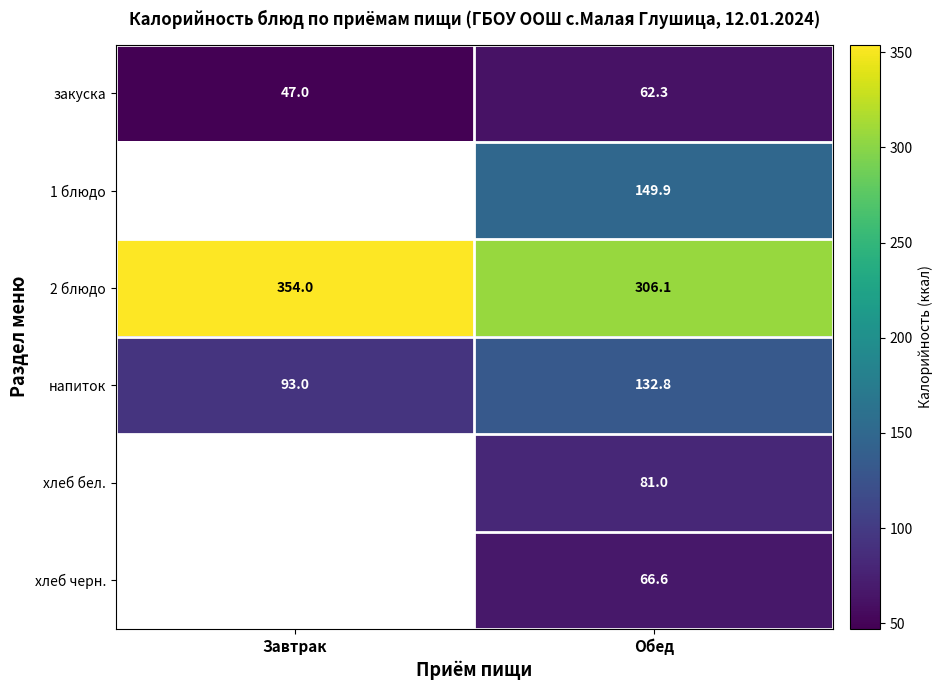

At which category is the sum across all series the highest?

Обед